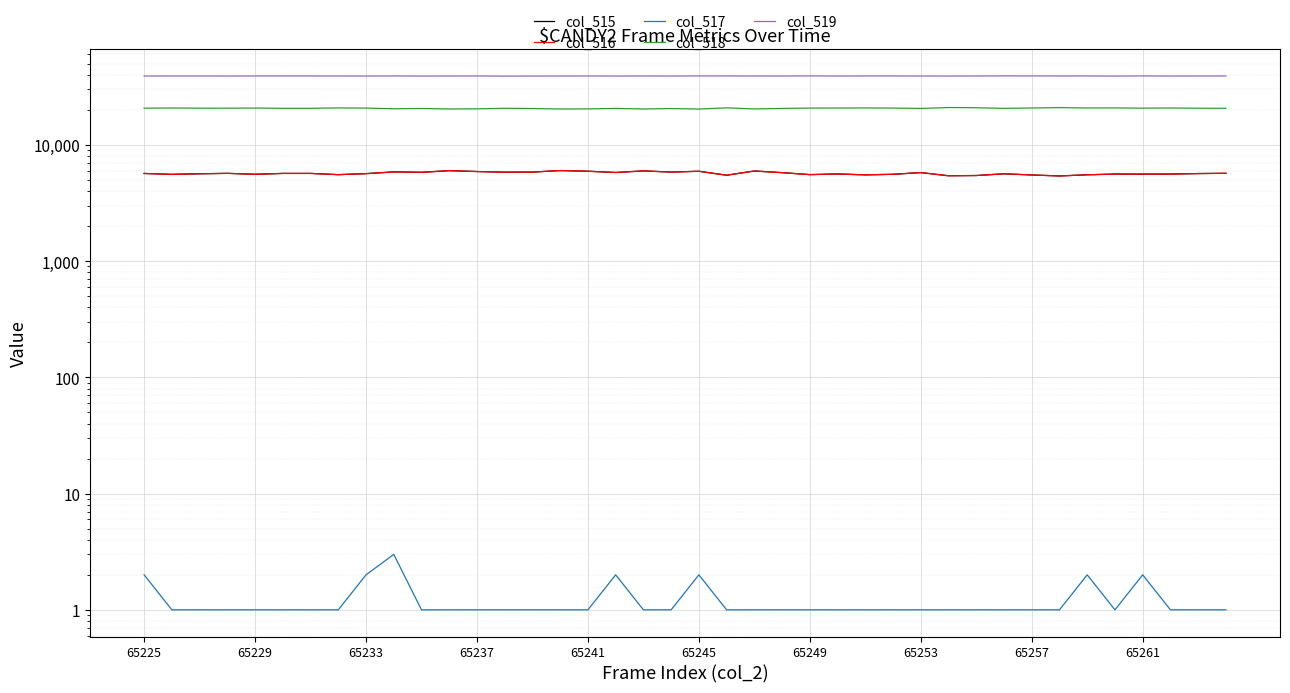

How many categories are shown in the chart?

40